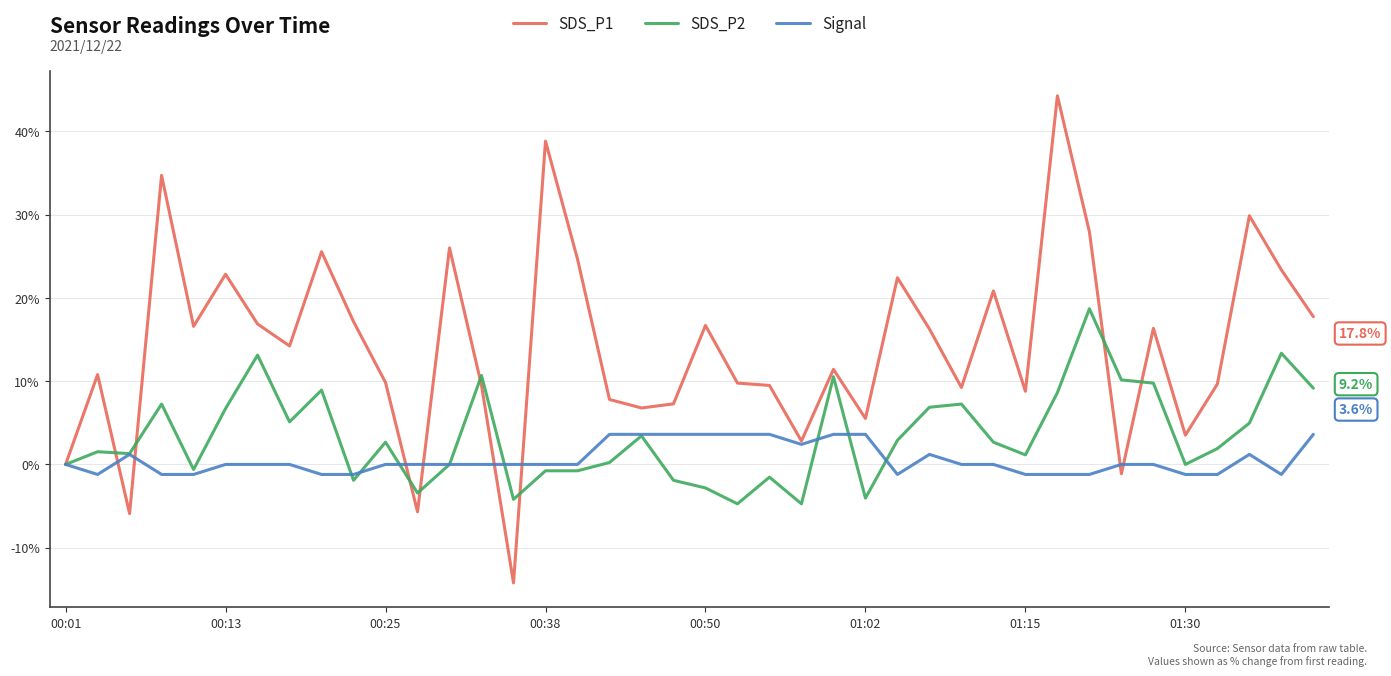

What is the maximum value shown in the chart?

44.3